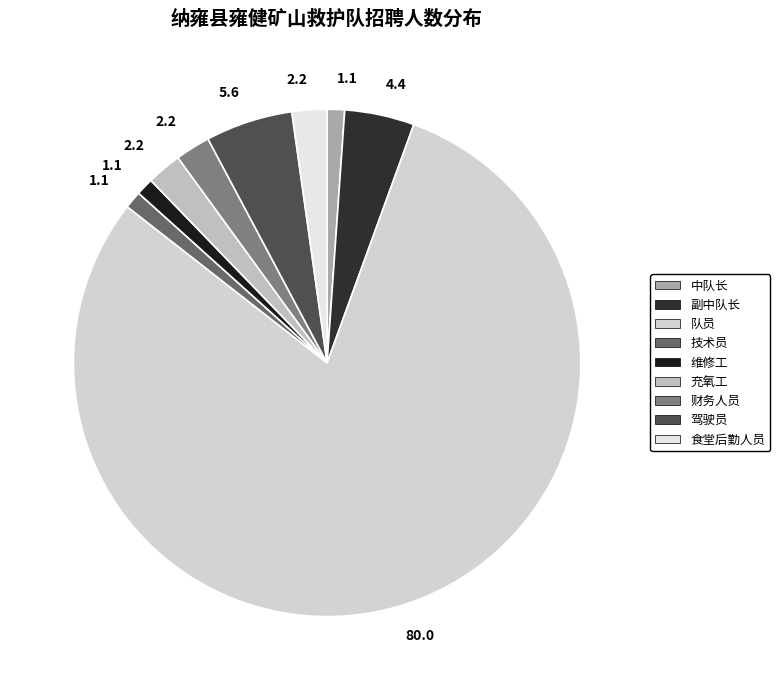

Count the number of slices in the pie.

9